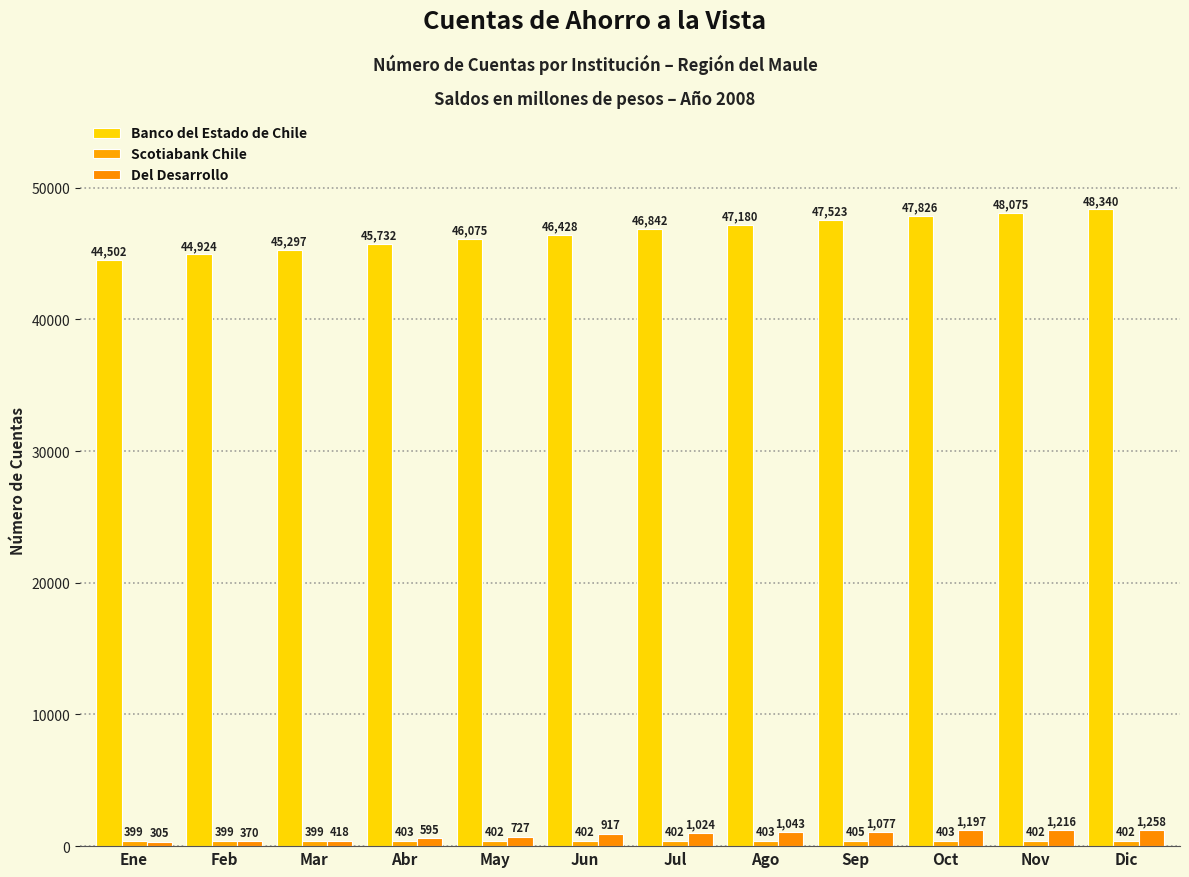

Which series has the widest spread of values?

Banco del Estado de Chile